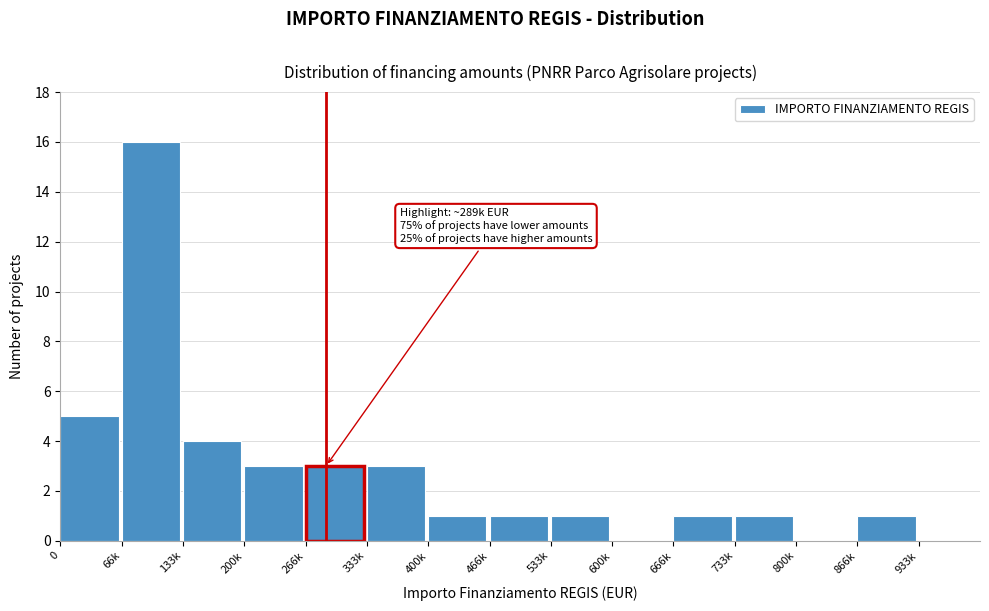

Reading right to left, transcribe all the data shown in this chart.

933k=0	866k=1	800k=0	733k=1	666k=1	600k=0	533k=1	466k=1	400k=1	333k=3	266k=3	200k=3	133k=4	66k=16	0=5